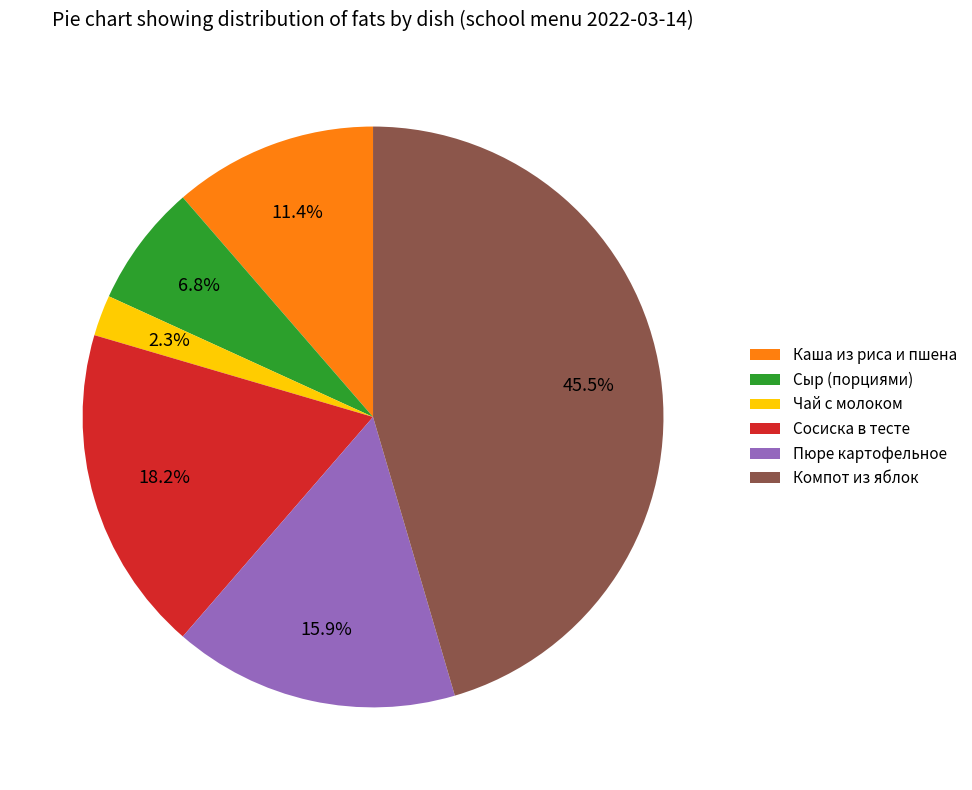

Rank the categories by value from lowest to highest.

Чай с молоком, Сыр (порциями), Каша из риса и пшена, Пюре картофельное, Сосиска в тесте, Компот из яблок